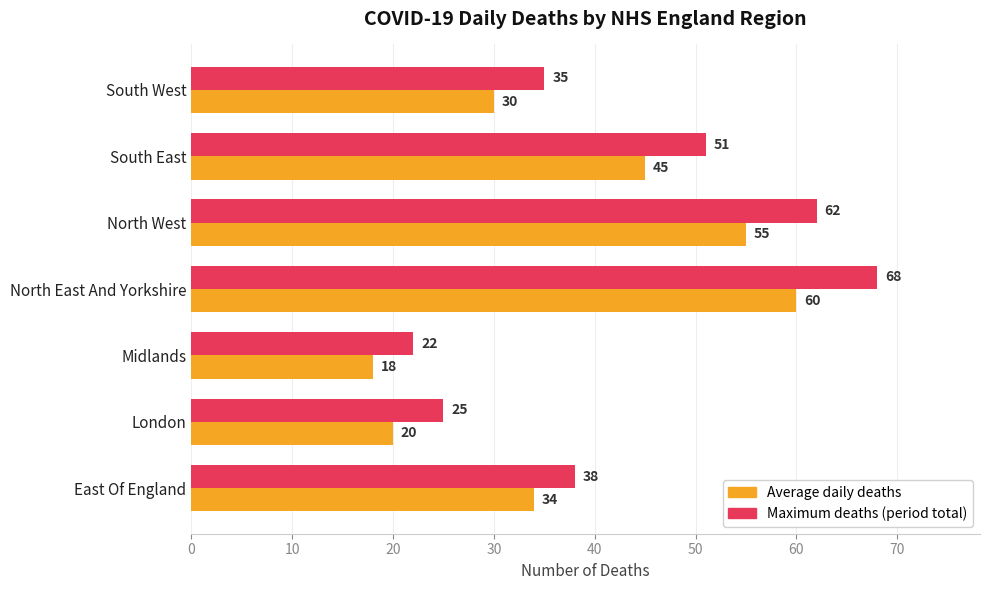

What value does the Maximum deaths (period total) series have at East Of England?

38